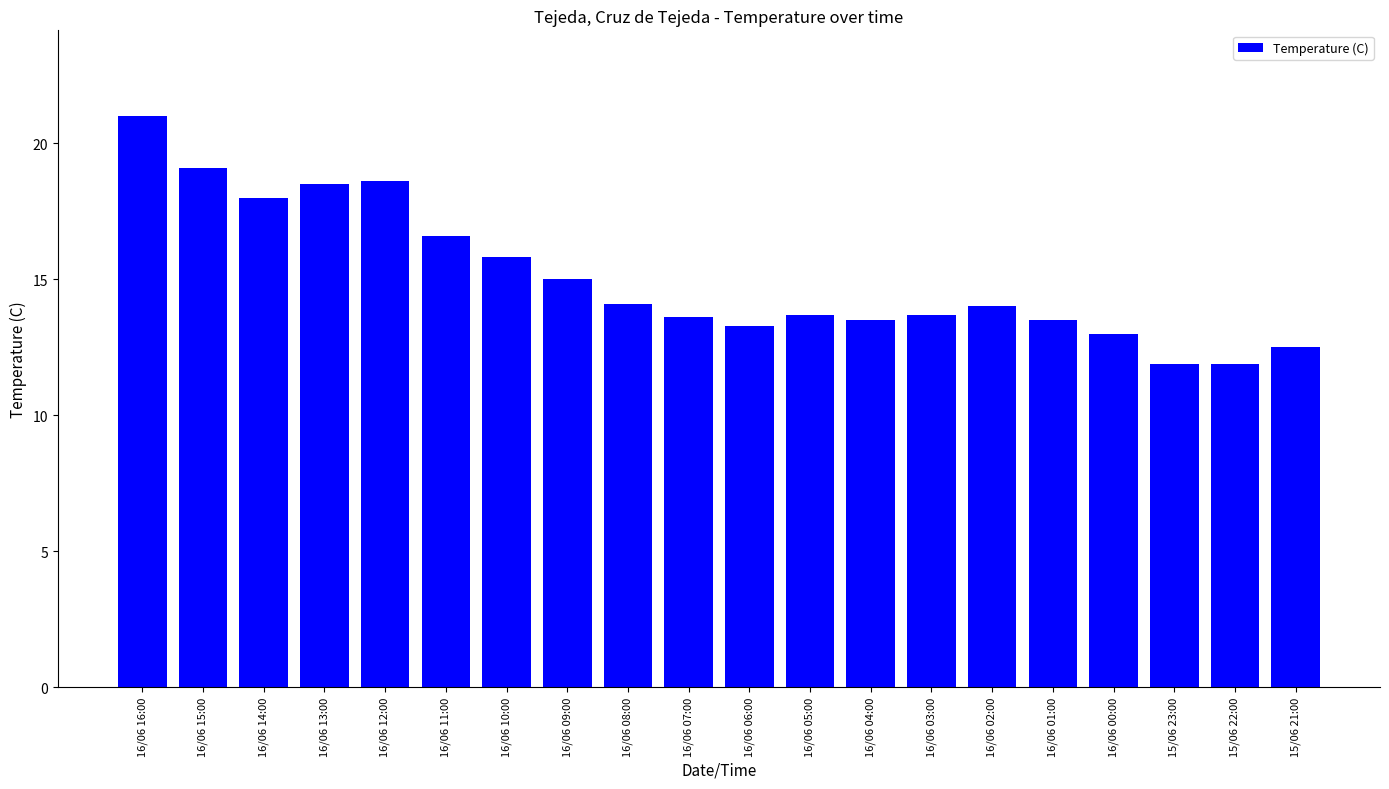

What is the greatest value displayed?

21.0